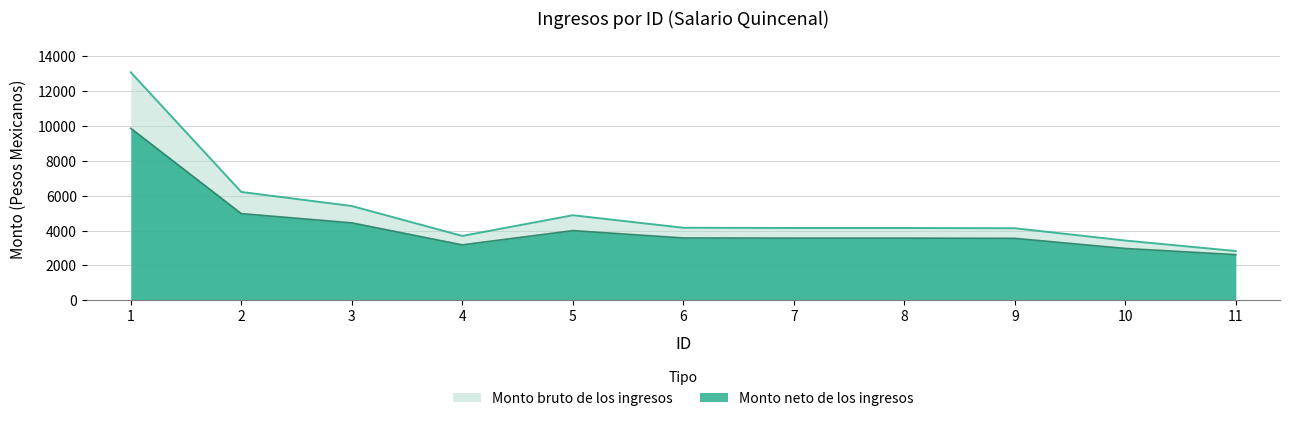

What is the average value of the Monto bruto de los ingresos series?

5106.0